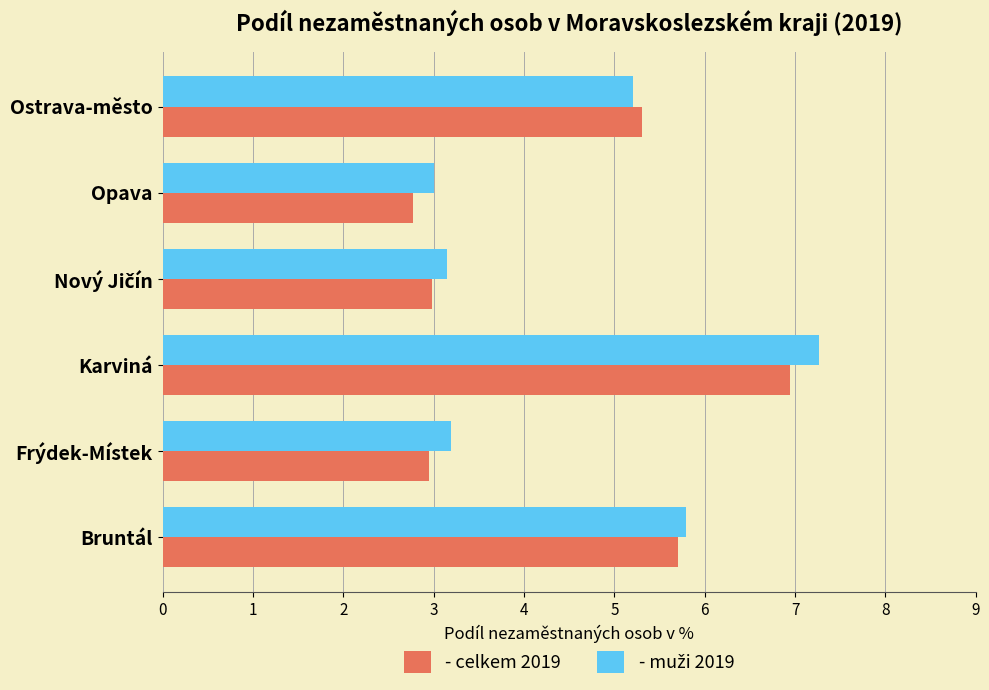

What is the total value across all series at Frýdek-Místek?

6.1